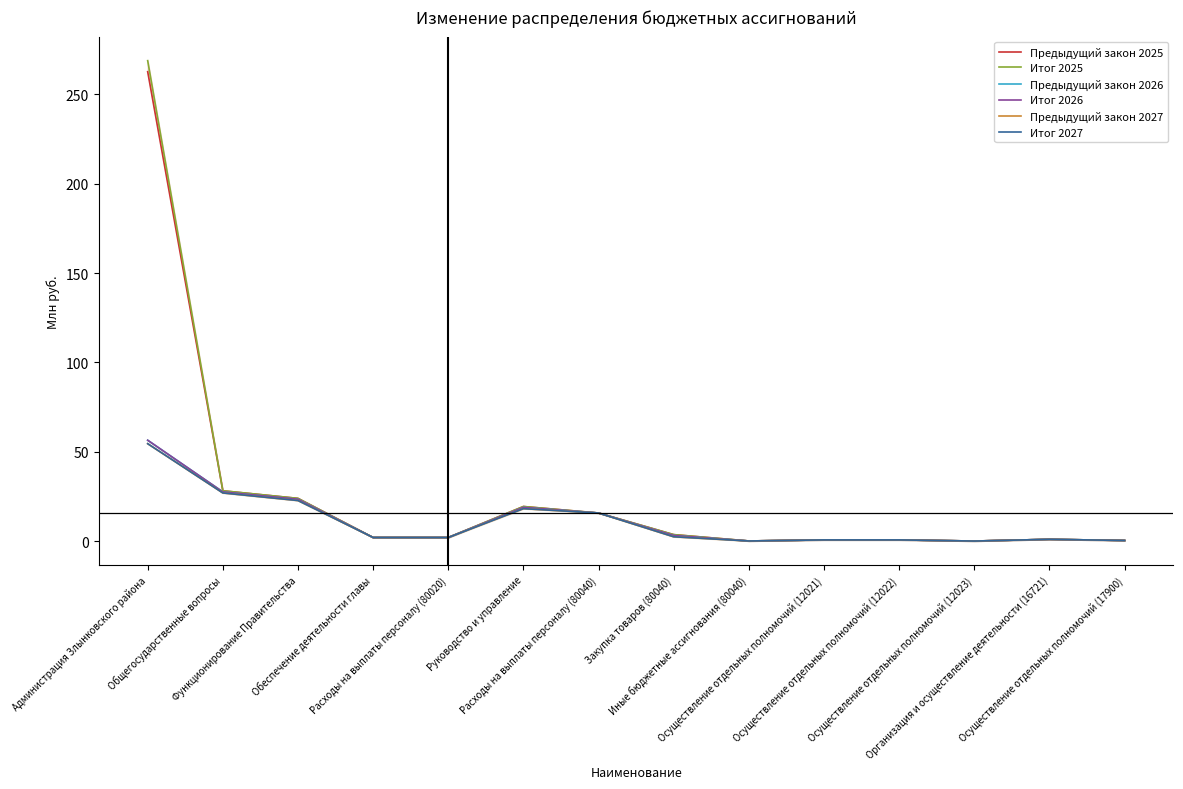

At which category is the sum across all series the highest?

Администрация Злынковского района